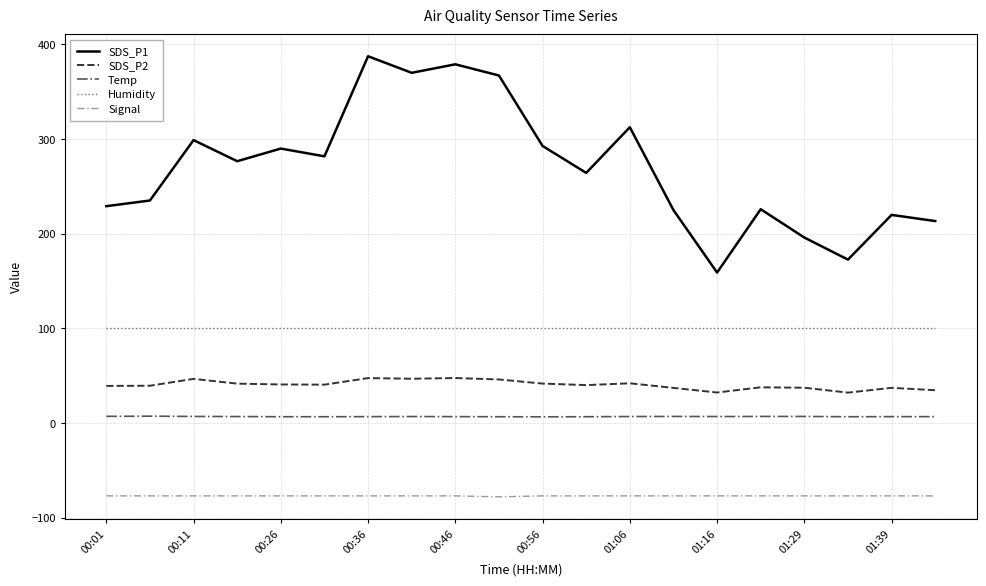

Which series has the largest range (max minus min)?

SDS_P1